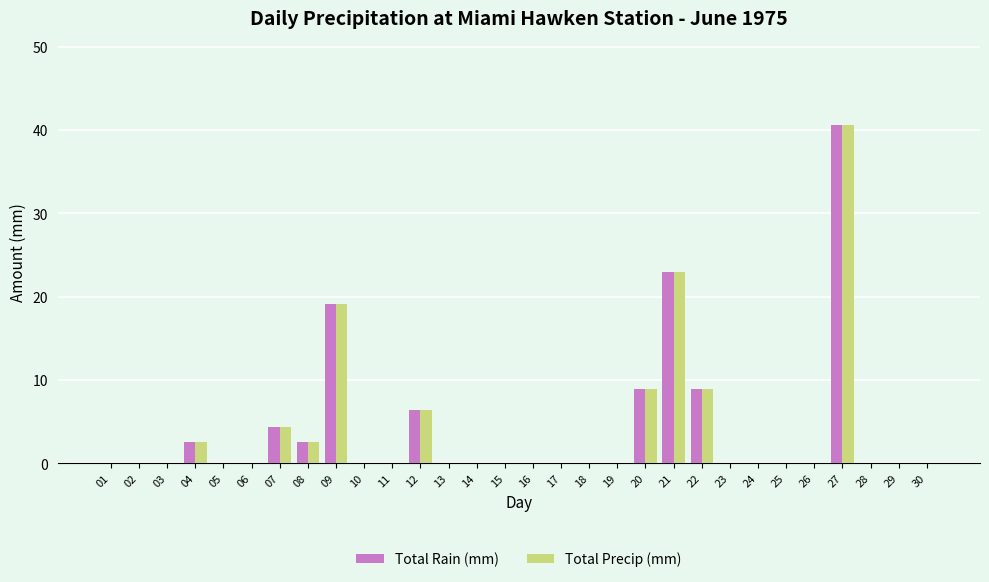

What is the maximum value shown in the chart?

40.6